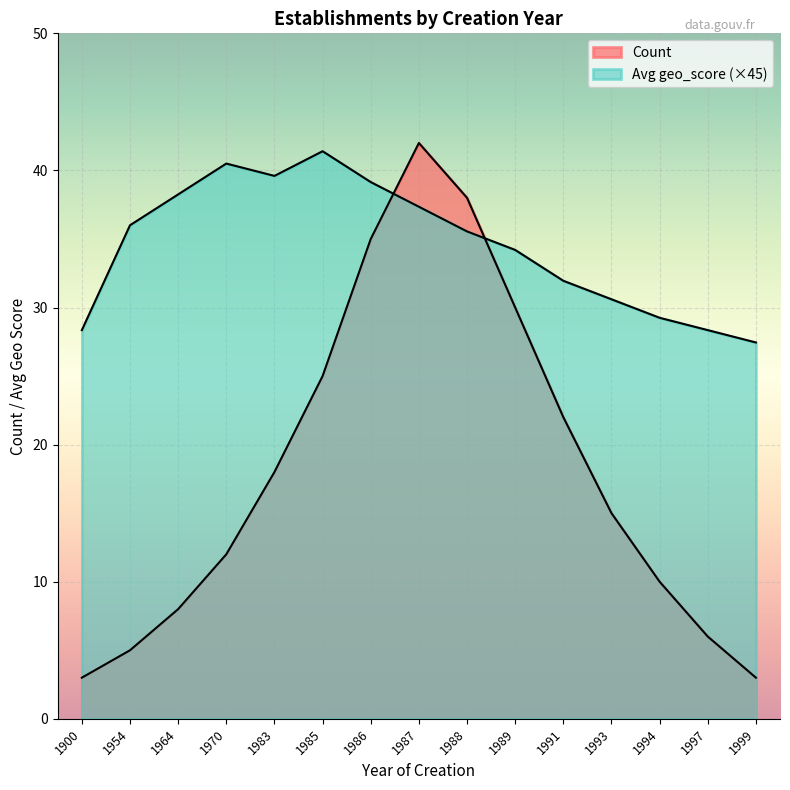

Is it true that Count equals 5.2 at 1900?

False